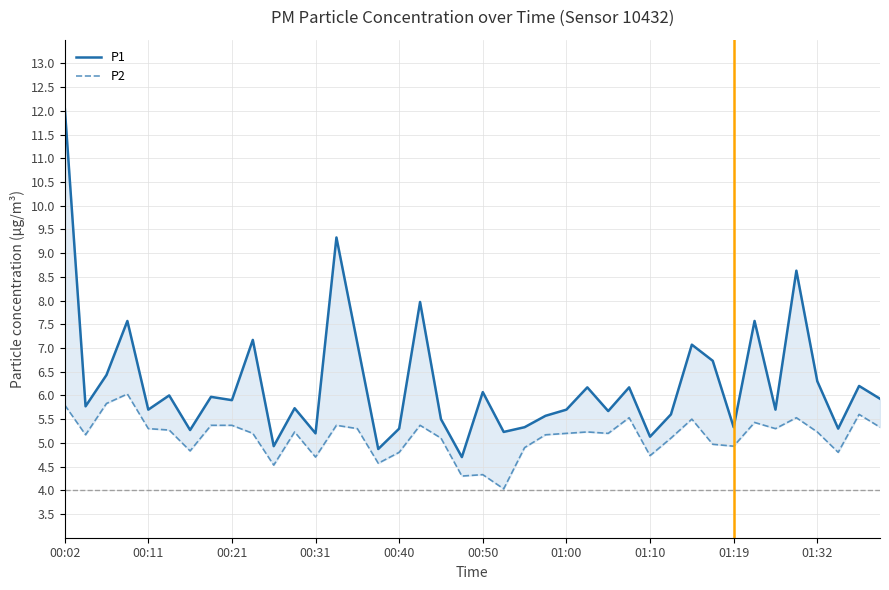

Rank the series by their maximum value, from highest to lowest.

P1, P2